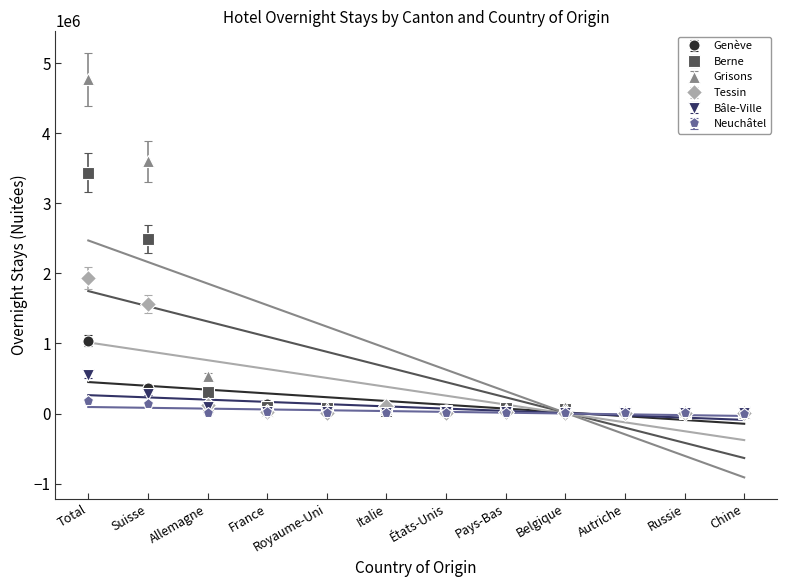

Is the value of Genève at Total greater than the value of Grisons at Suisse?

No